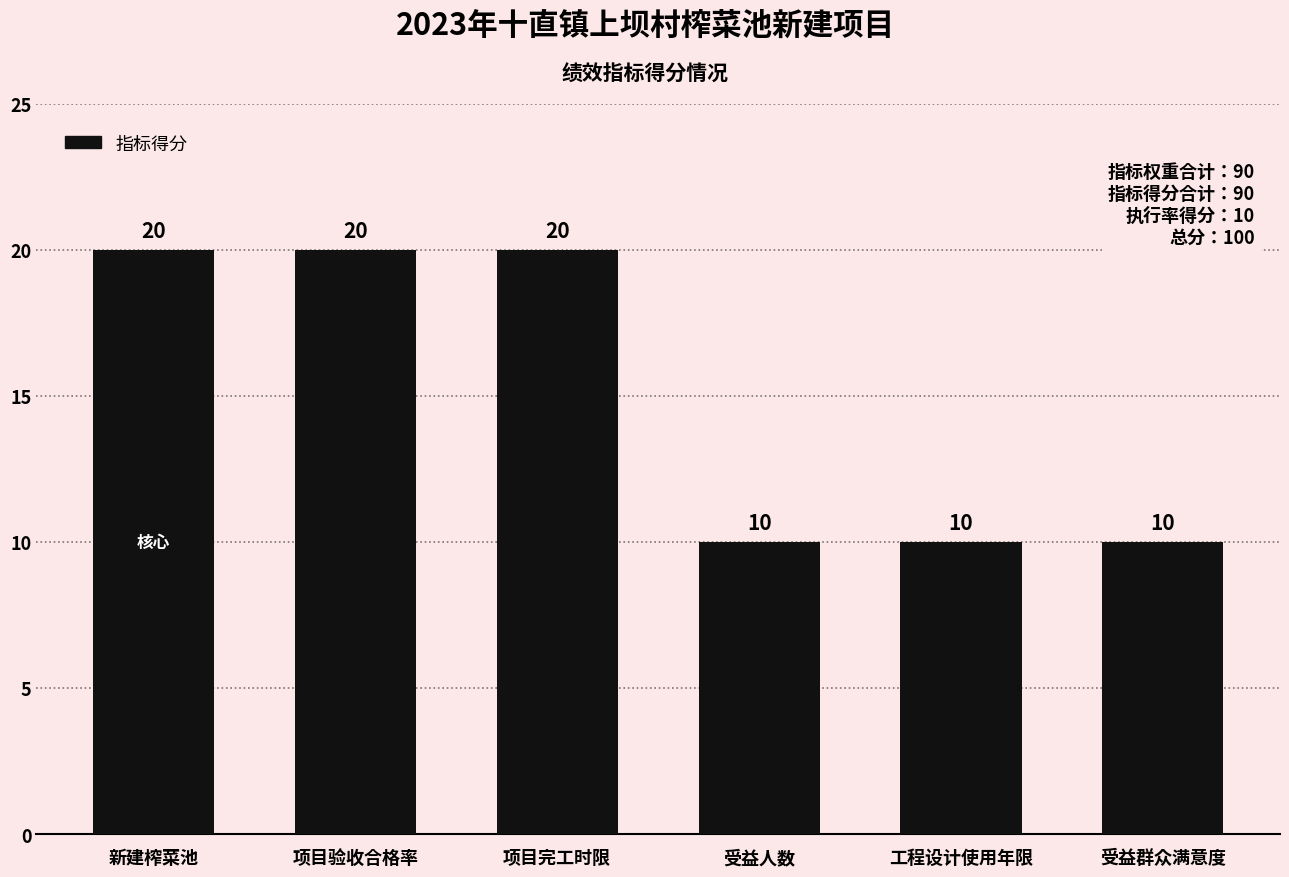

How many data points does each series have?

6